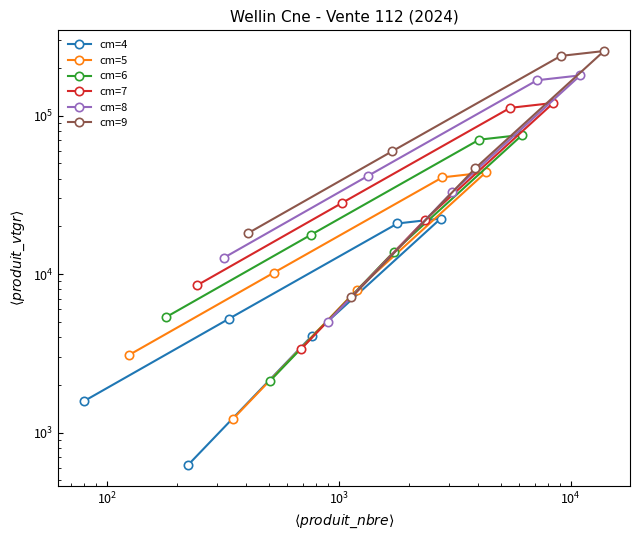

Is this an area chart (filled region under the line)?

No